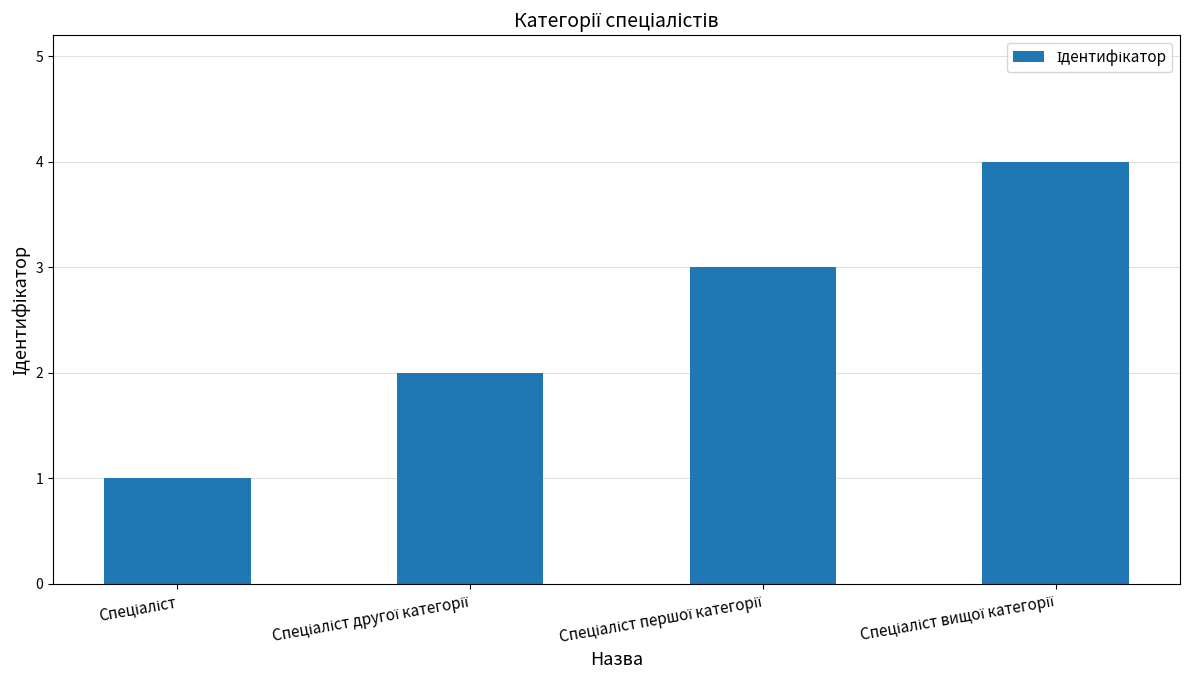

What is the difference between the maximum and minimum values?

3